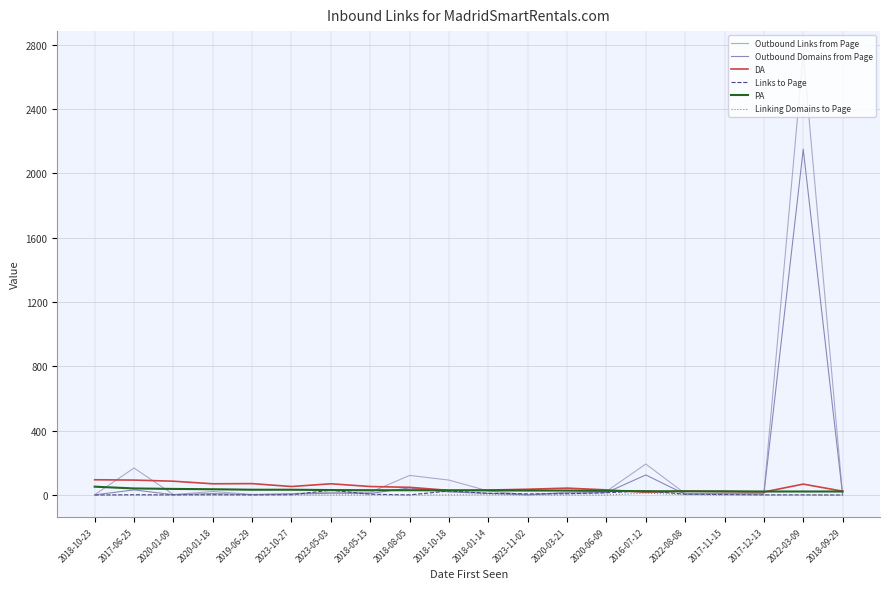

What is the difference between the highest and lowest values at 2020-06-09?

32